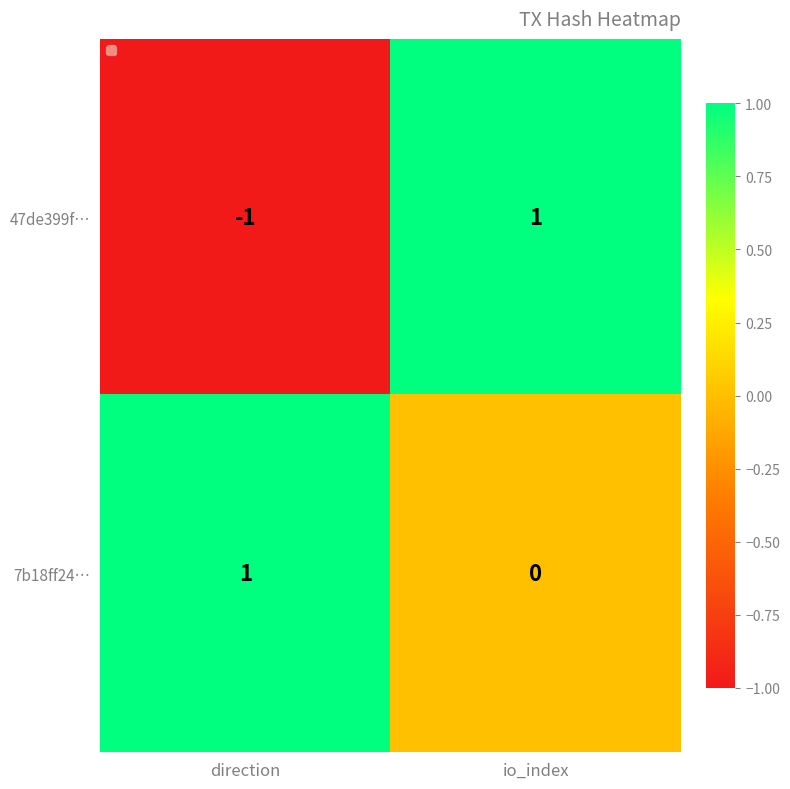

At which category does the chart reach its minimum across all series?

direction